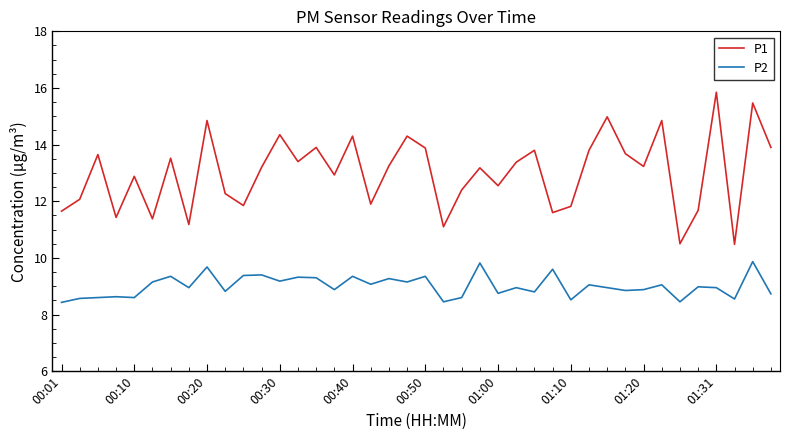

True or false: P2 and P1 intersect in this chart.

False